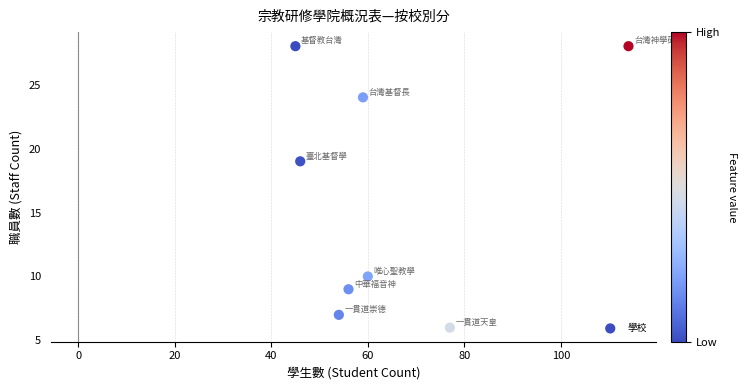

What is the range of Y values (max minus min)?

22